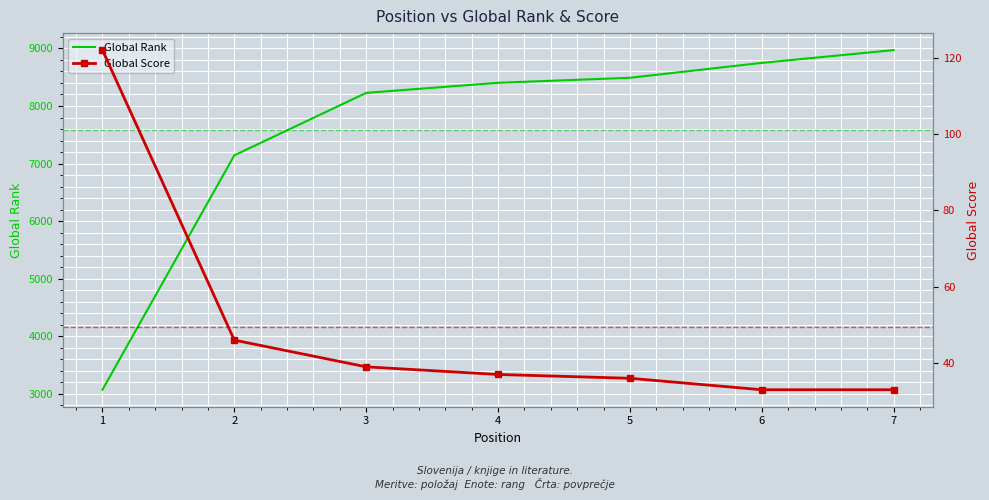

At 1, list the series in order from largest to smallest.

Global Rank, Global Score